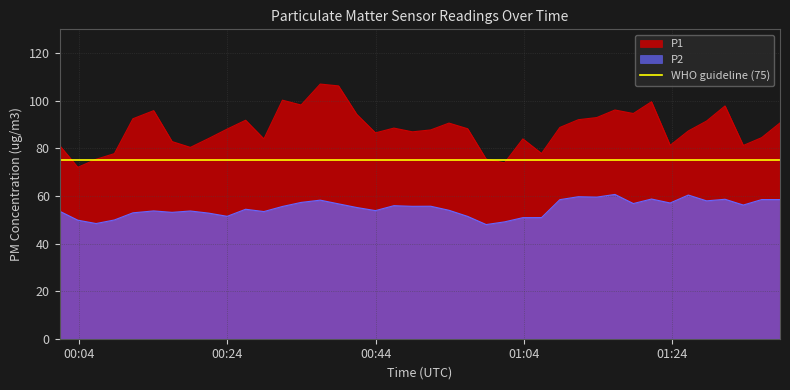

True or false: P2 and P1 intersect in this chart.

False